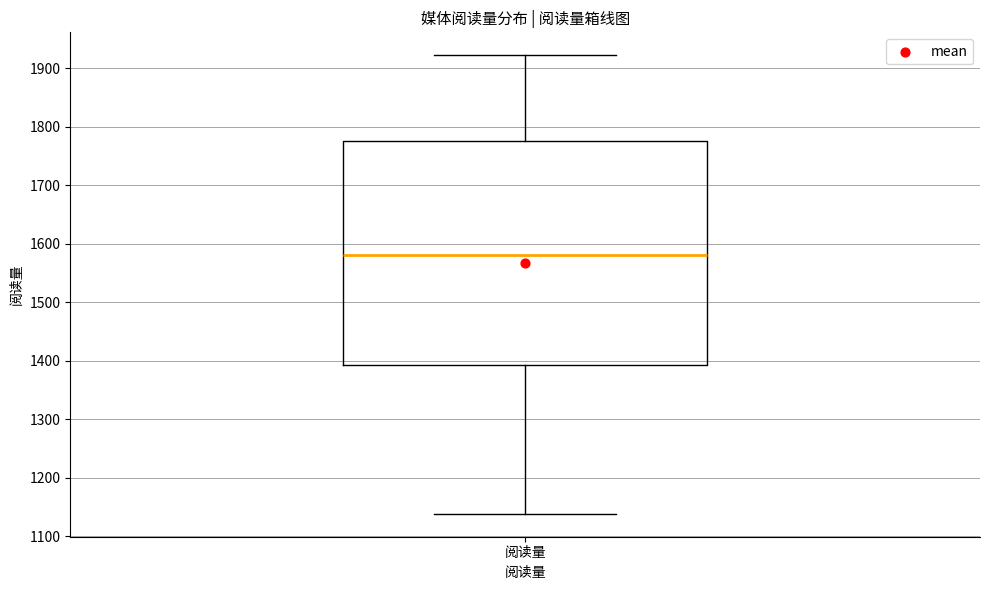

Transcribe this box plot: give where the median line is, the range the box spans, and where the two whiskers end, as read against the y-axis. The values are not printed on the chart, so give them approximately, as read against the axis.

median 1580, box 1390 to 1780, whiskers 1140 to 1920